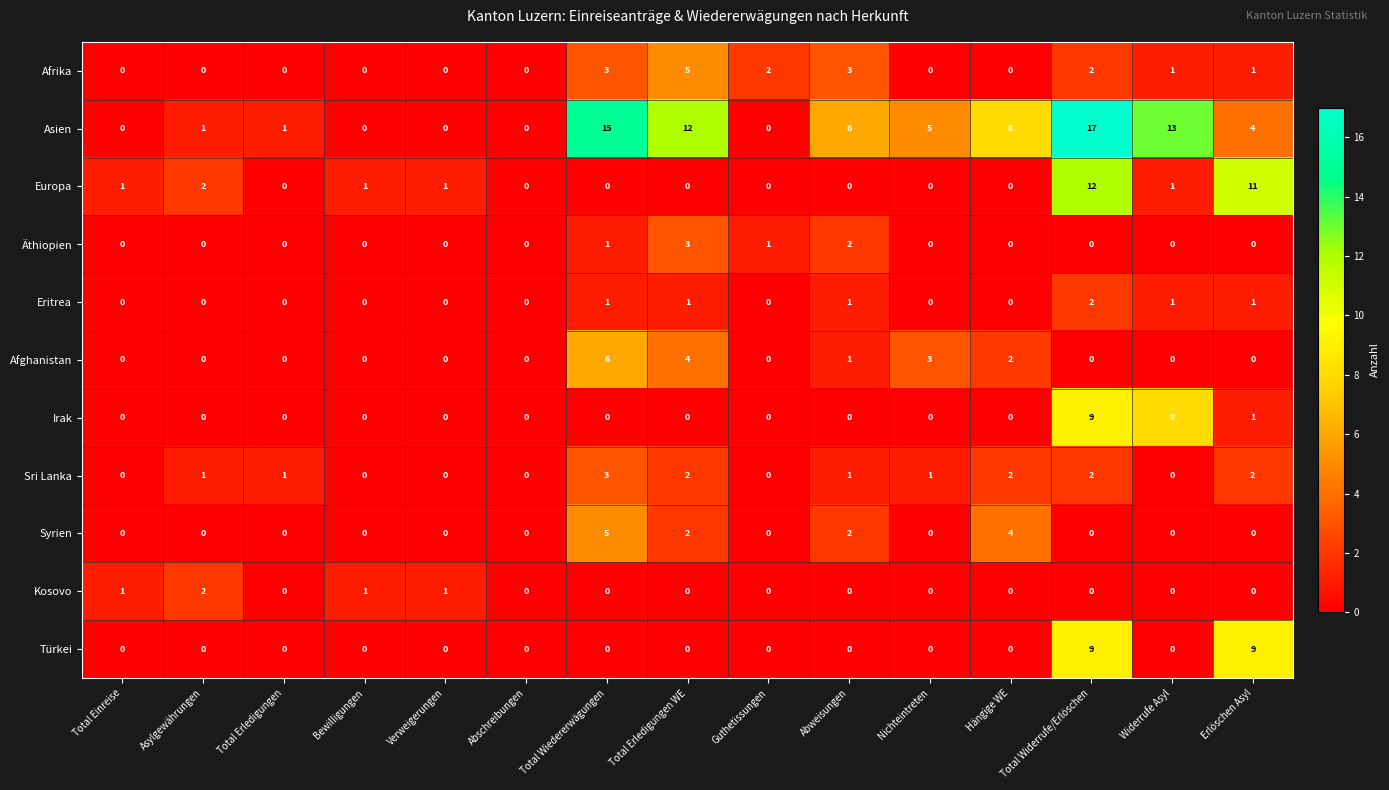

What is the difference between the highest and lowest values at Hängige WE?

8